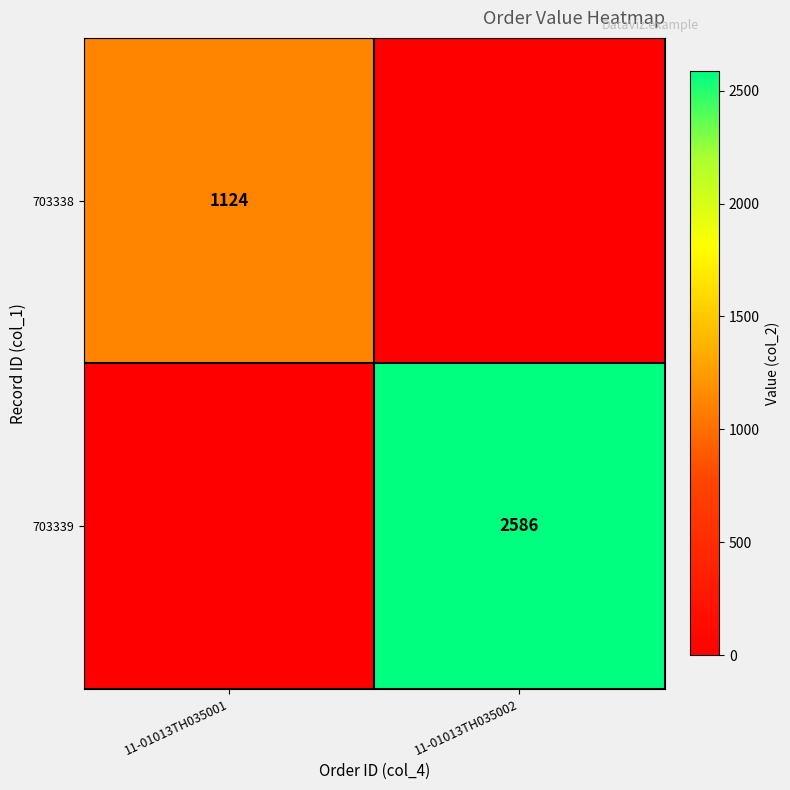

The value of 703339 at 11-01013TH035002 is 4122. True or false?

False